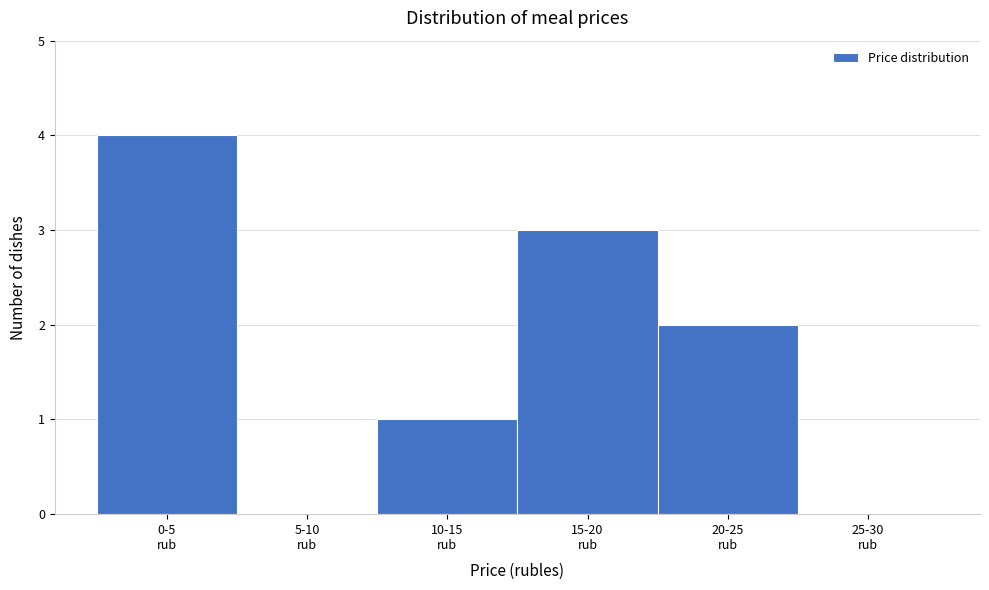

What is the sum of all values?

10